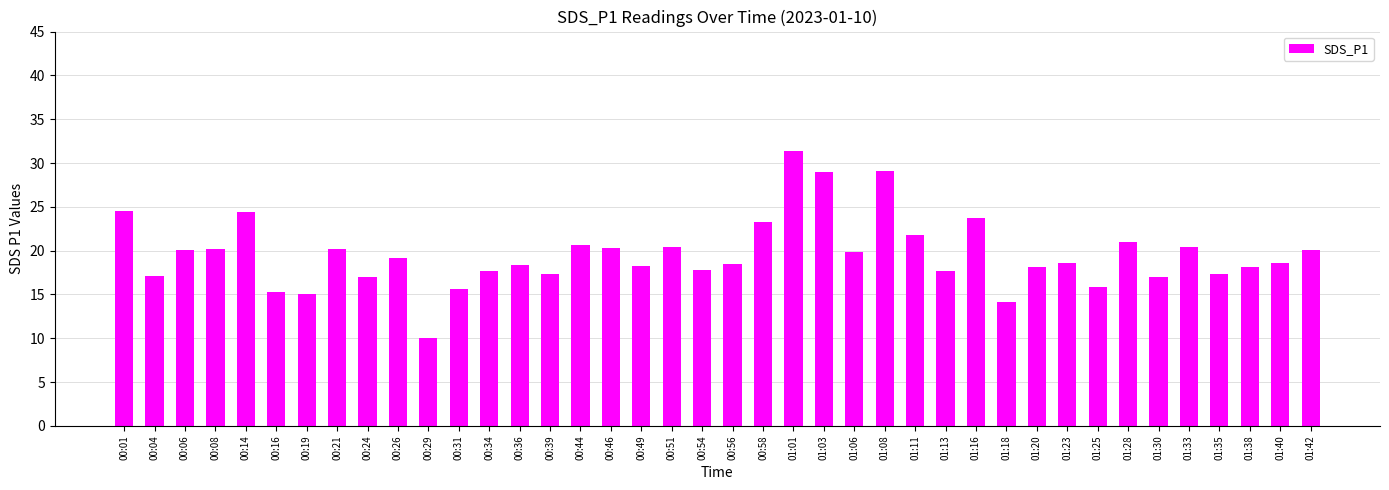

What is the average value?

19.6